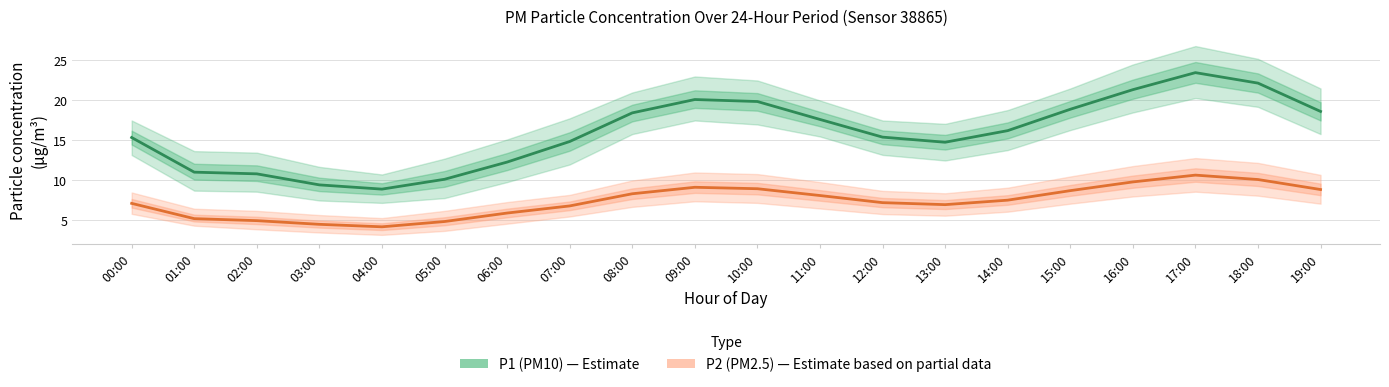

What is the average value of the P2 (PM2.5) series?

7.4